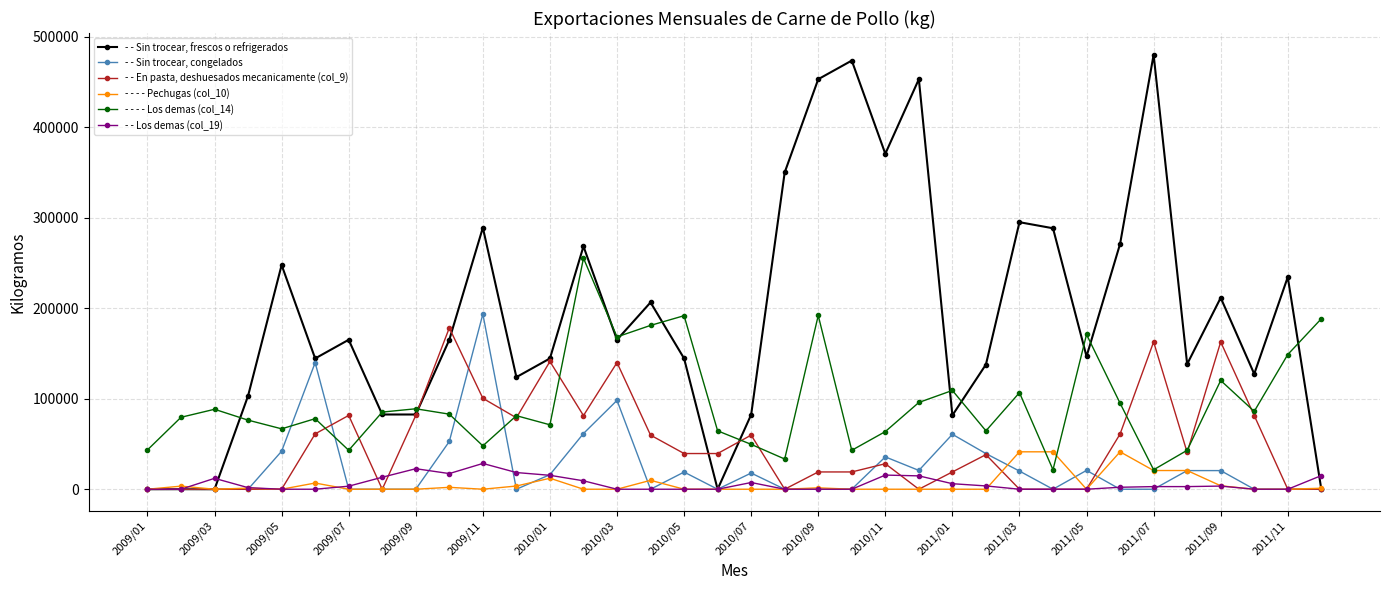

Rank the series by their maximum value, from lowest to highest.

- - Los demas (col_19), - - - - Pechugas (col_10), - - En pasta, deshuesados mecanicamente (col_9), - - Sin trocear, congelados, - - - - Los demas (col_14), - - Sin trocear, frescos o refrigerados